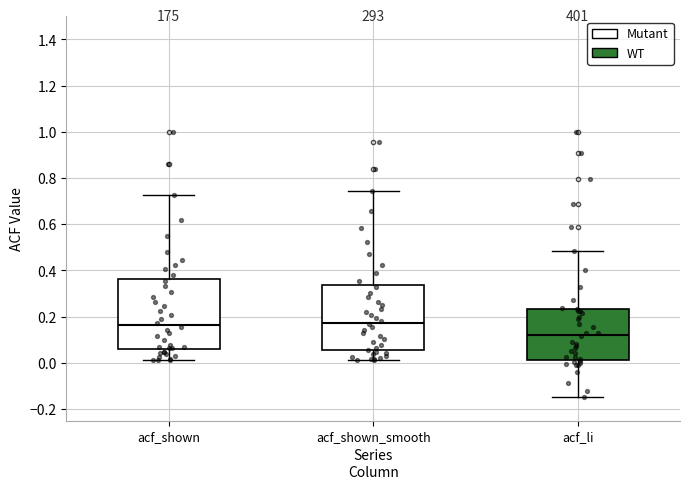

Reading left to right, read every box against the y-axis: the position of its median line, the range the box covers, and the ends of its whiskers. The values are not printed on the chart, so give them approximately, as read against the axis.

acf_shown: median 0.16, box 0.06 to 0.36, whiskers 0.02 to 0.72
acf_shown_smooth: median 0.18, box 0.06 to 0.34, whiskers 0.02 to 0.74
acf_li: median 0.12, box 0.02 to 0.24, whiskers -0.14 to 0.48